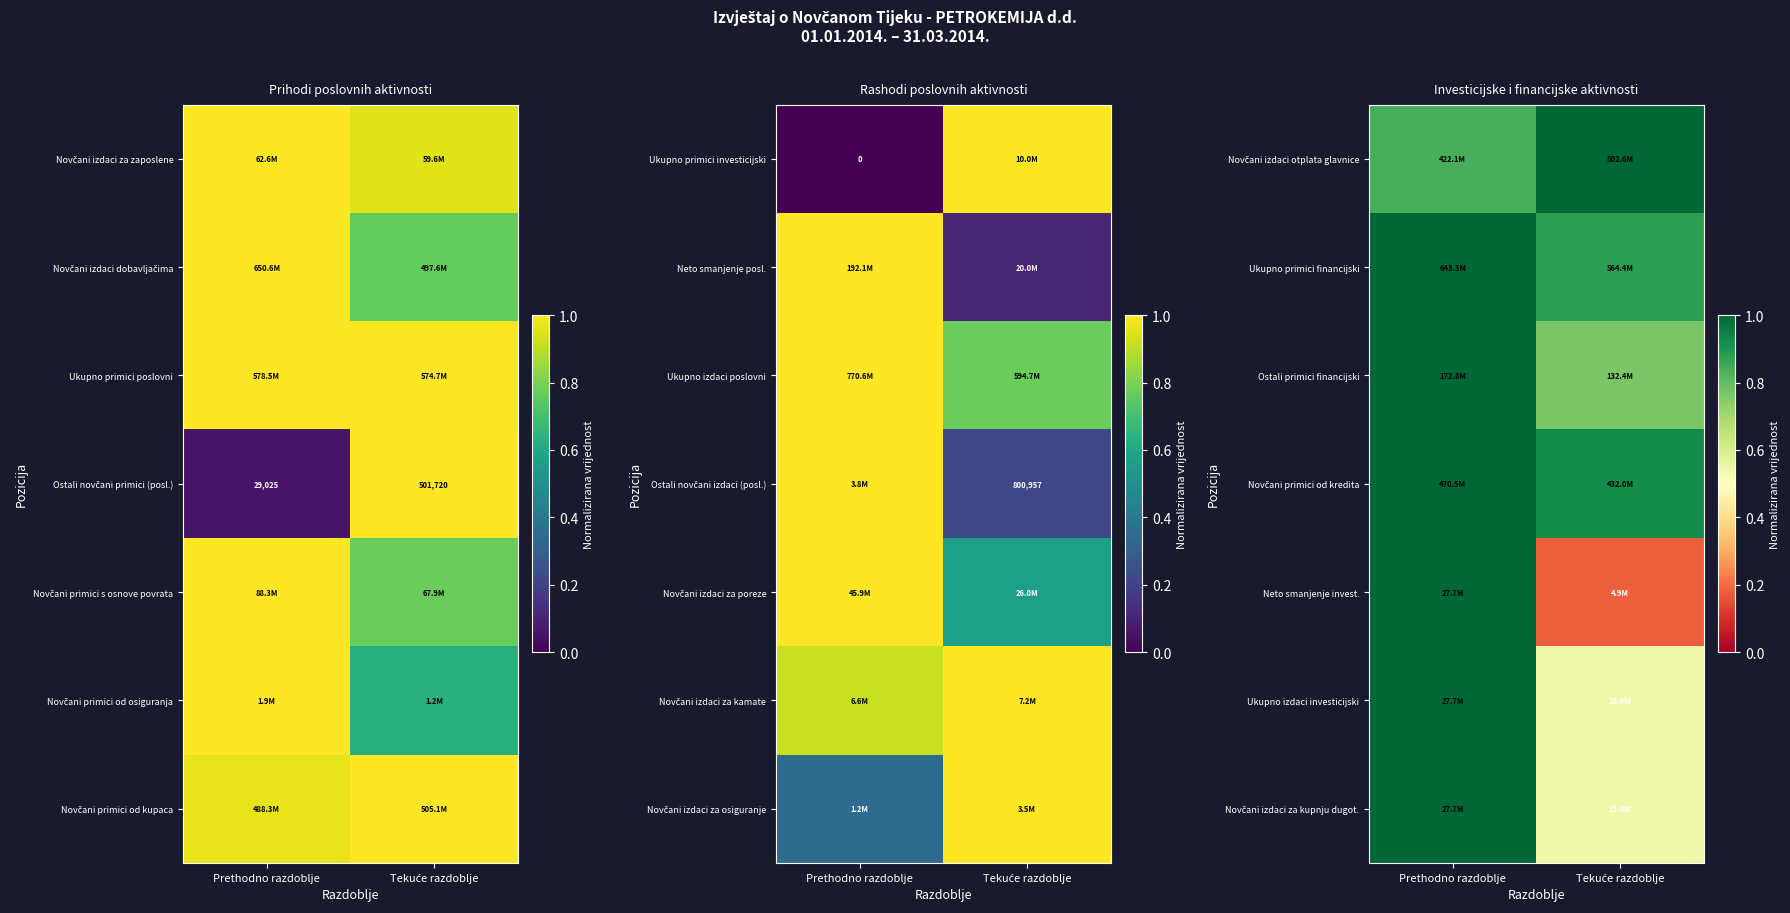

True or false: Novčani izdaci za kupnju dugot. has a value of 1.0 at Prethodno razdoblje.

True